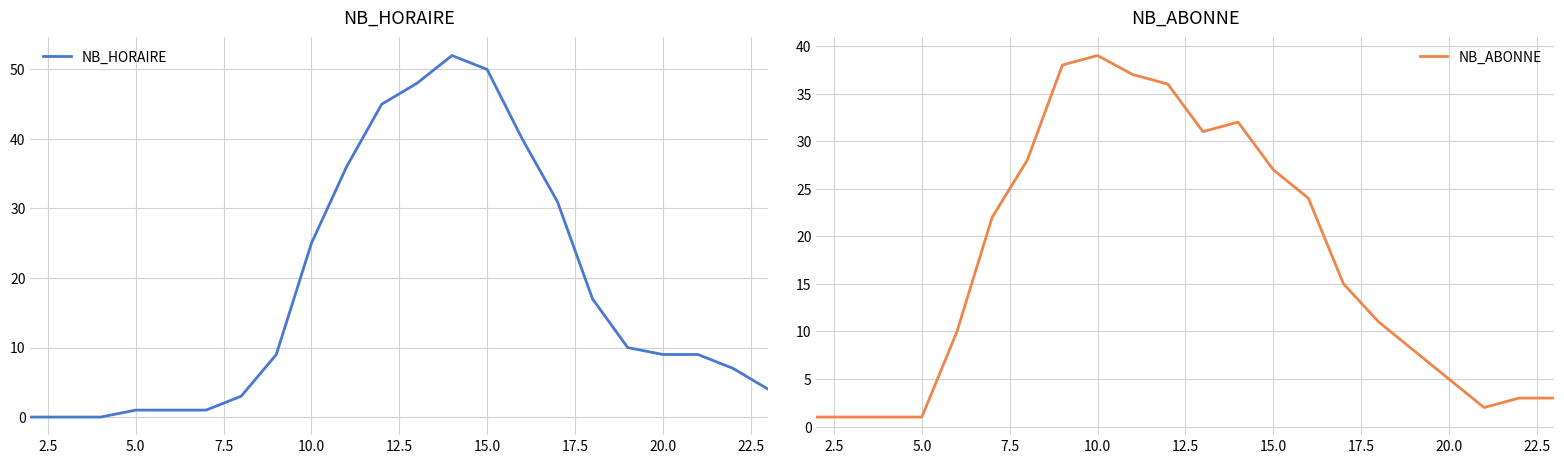

How many values in the NB_HORAIRE series are below 9?

9